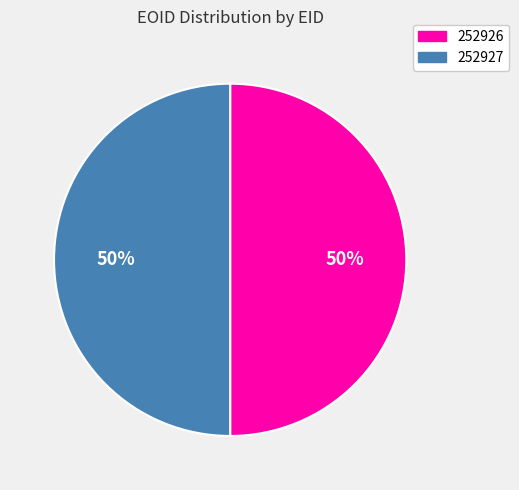

Count the number of slices in the pie.

2